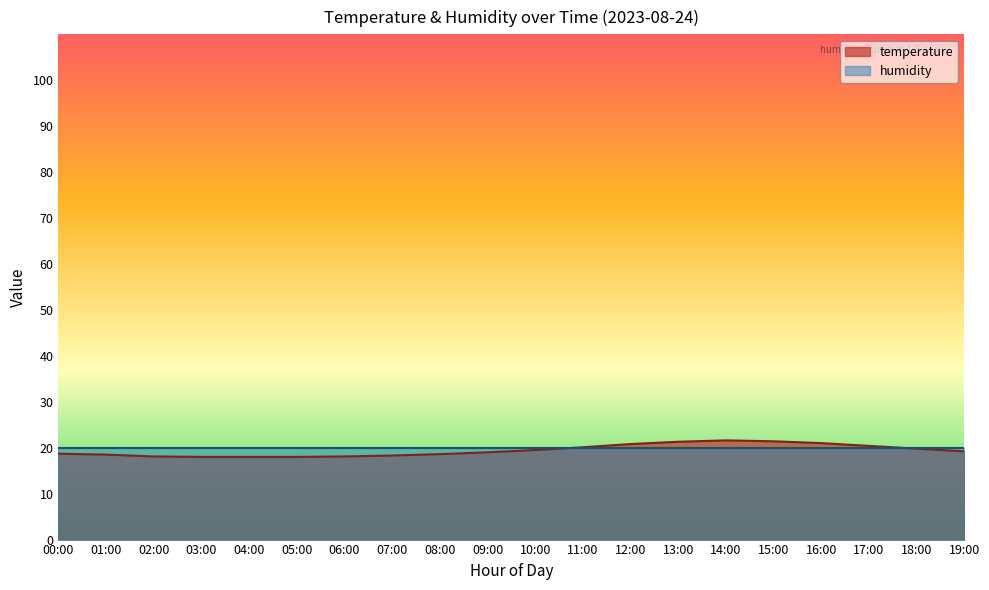

Where is the first local maximum?

14:00